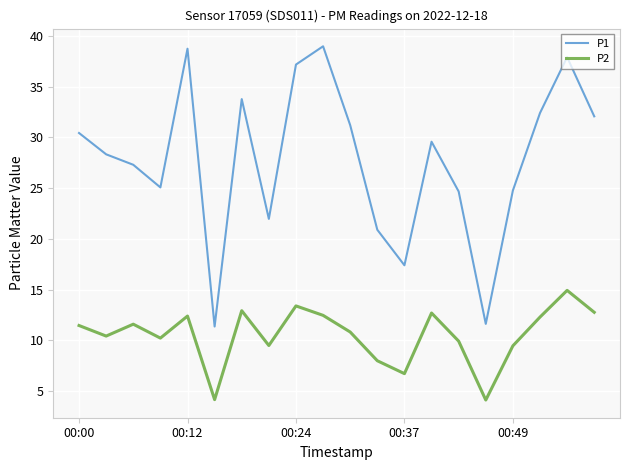

Rank the series by their average value, from lowest to highest.

P2, P1